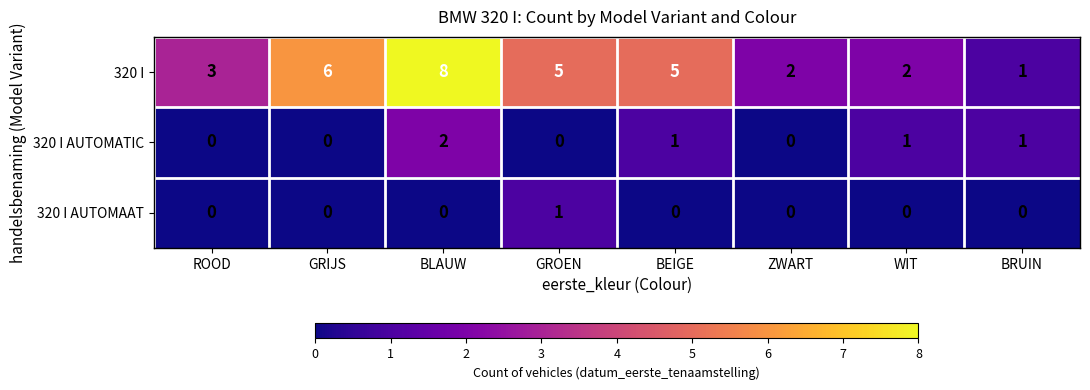

Reading left to right, extract all data points from this chart.

320 I: ROOD=3	GRIJS=6	BLAUW=8	GROEN=5	BEIGE=5	ZWART=2	WIT=2	BRUIN=1
320 I AUTOMATIC: ROOD=0	GRIJS=0	BLAUW=2	GROEN=0	BEIGE=1	ZWART=0	WIT=1	BRUIN=1
320 I AUTOMAAT: ROOD=0	GRIJS=0	BLAUW=0	GROEN=1	BEIGE=0	ZWART=0	WIT=0	BRUIN=0